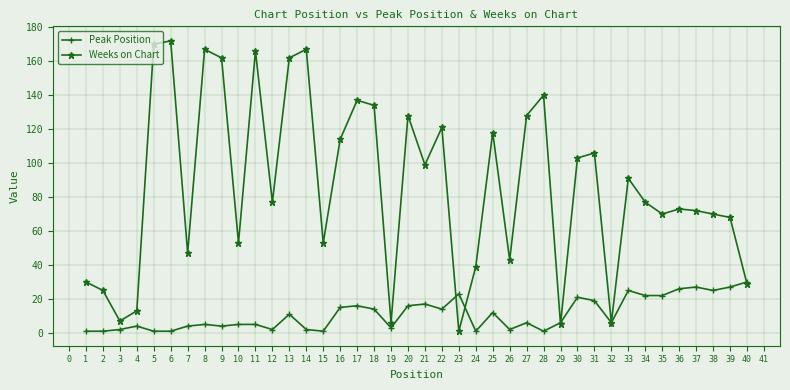

What is the spread (max minus min) of values at 27?

122